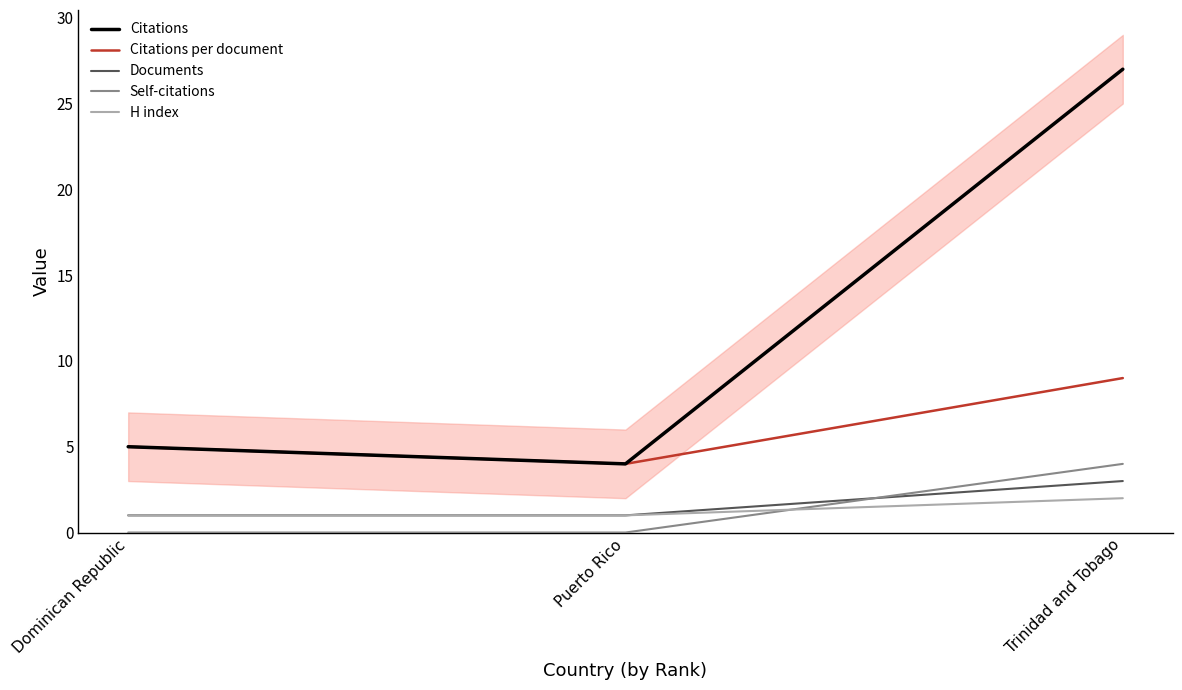

What is the total value across all series at Puerto Rico?

10